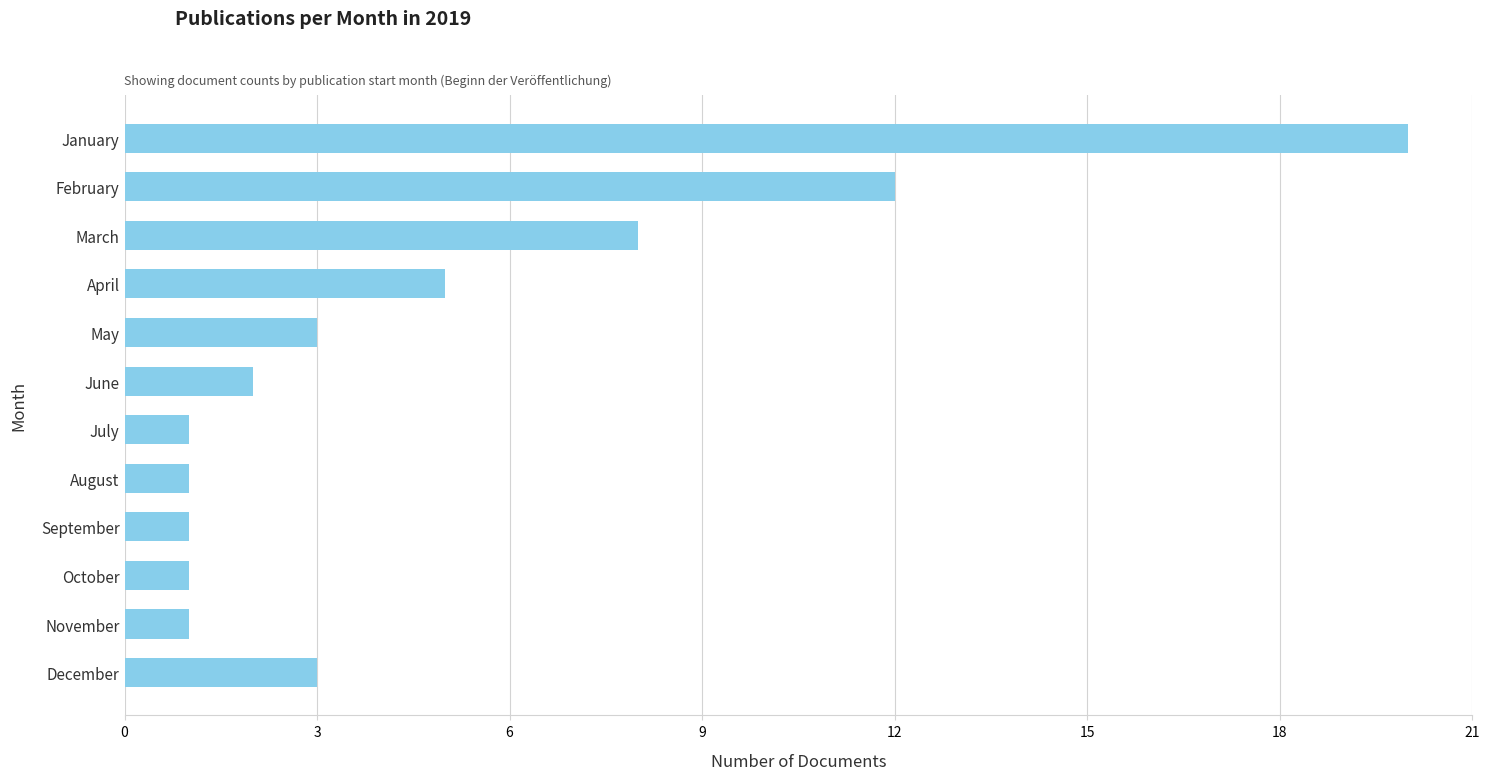

What is the sum of the values at December and February?

15